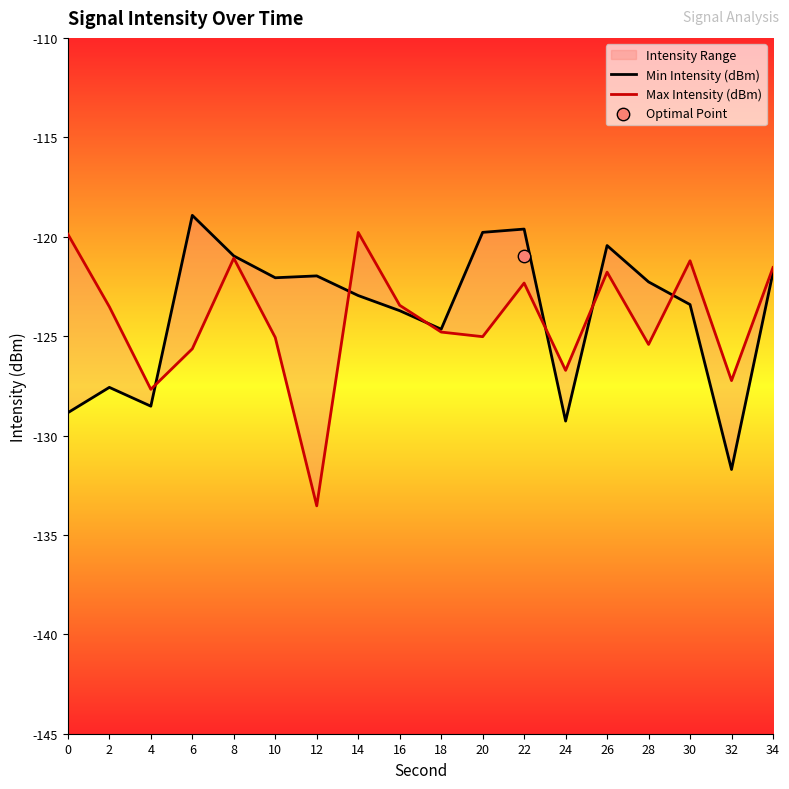

Is the value of Max Intensity (dBm) at 14 greater than the value of Min Intensity (dBm) at 28?

Yes